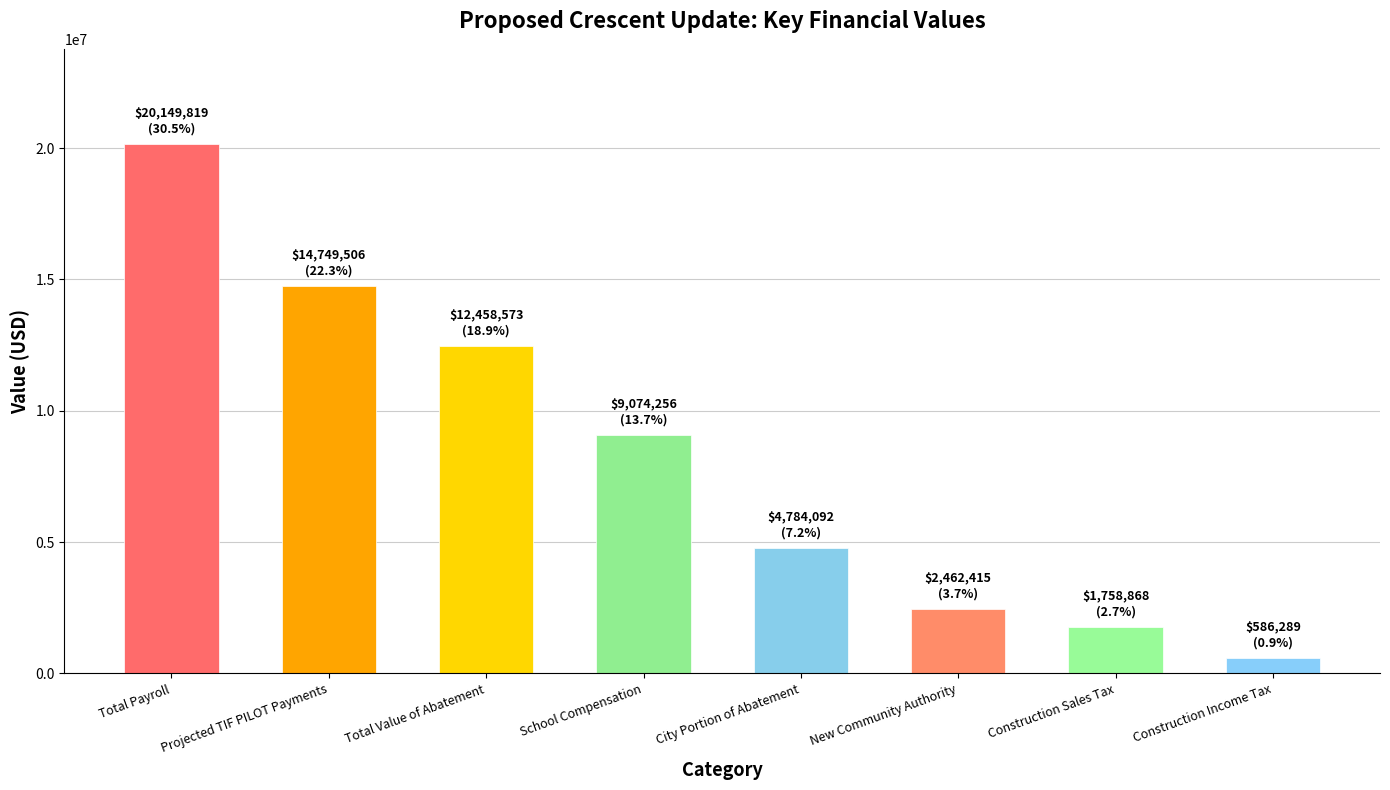

What is the difference between the values at New Community Authority and Projected TIF PILOT Payments?

12287091.2